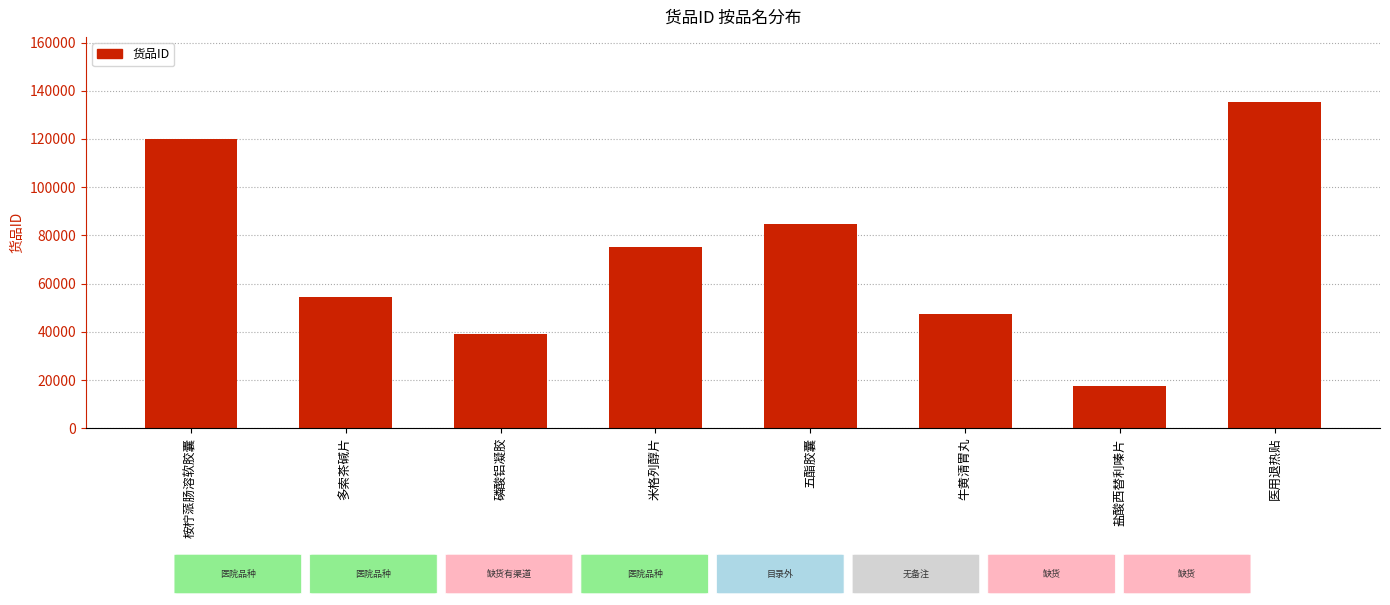

The chart shows a value of 117489 at 五酯胶囊. True or false?

False